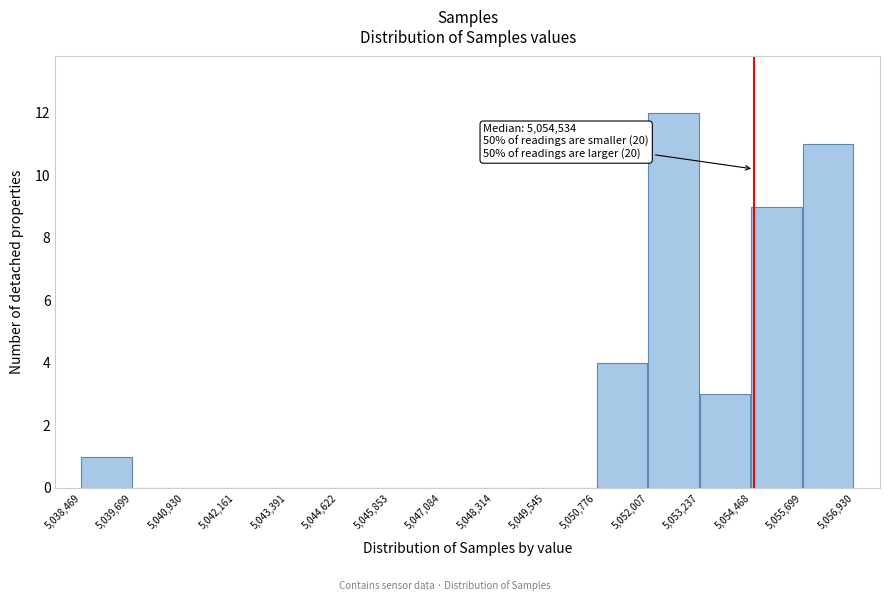

Which range on the x-axis has the tallest bar?

5,052,007 to 5,053,237